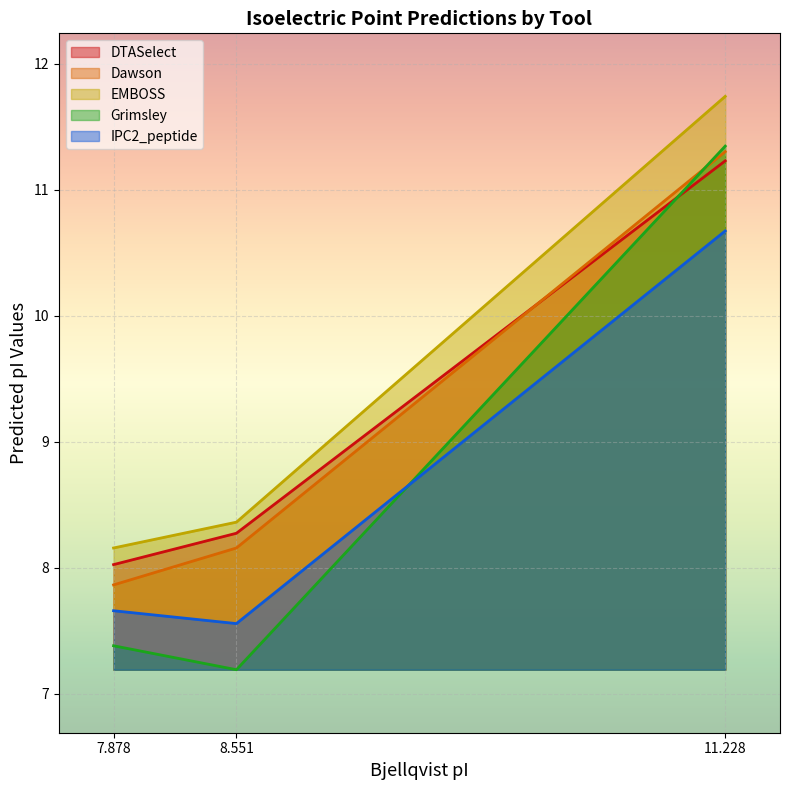

What is the total value across all series at 11.228?

56.3